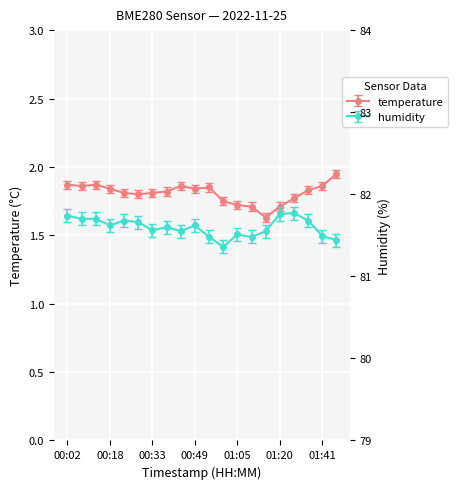

True or false: humidity and temperature intersect in this chart.

False